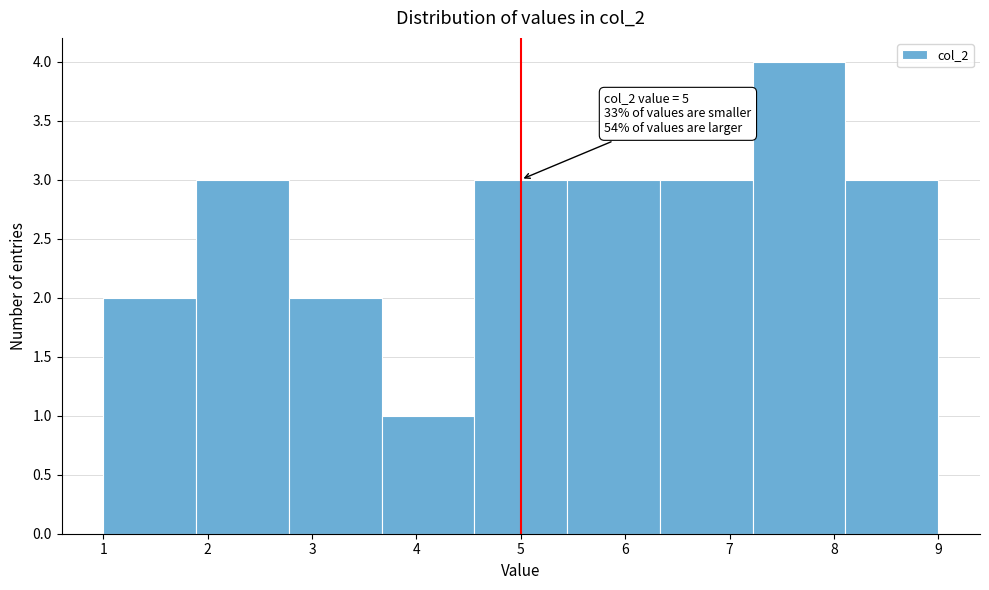

Over which range of the x-axis is the bar tallest?

7.2 to 8.1